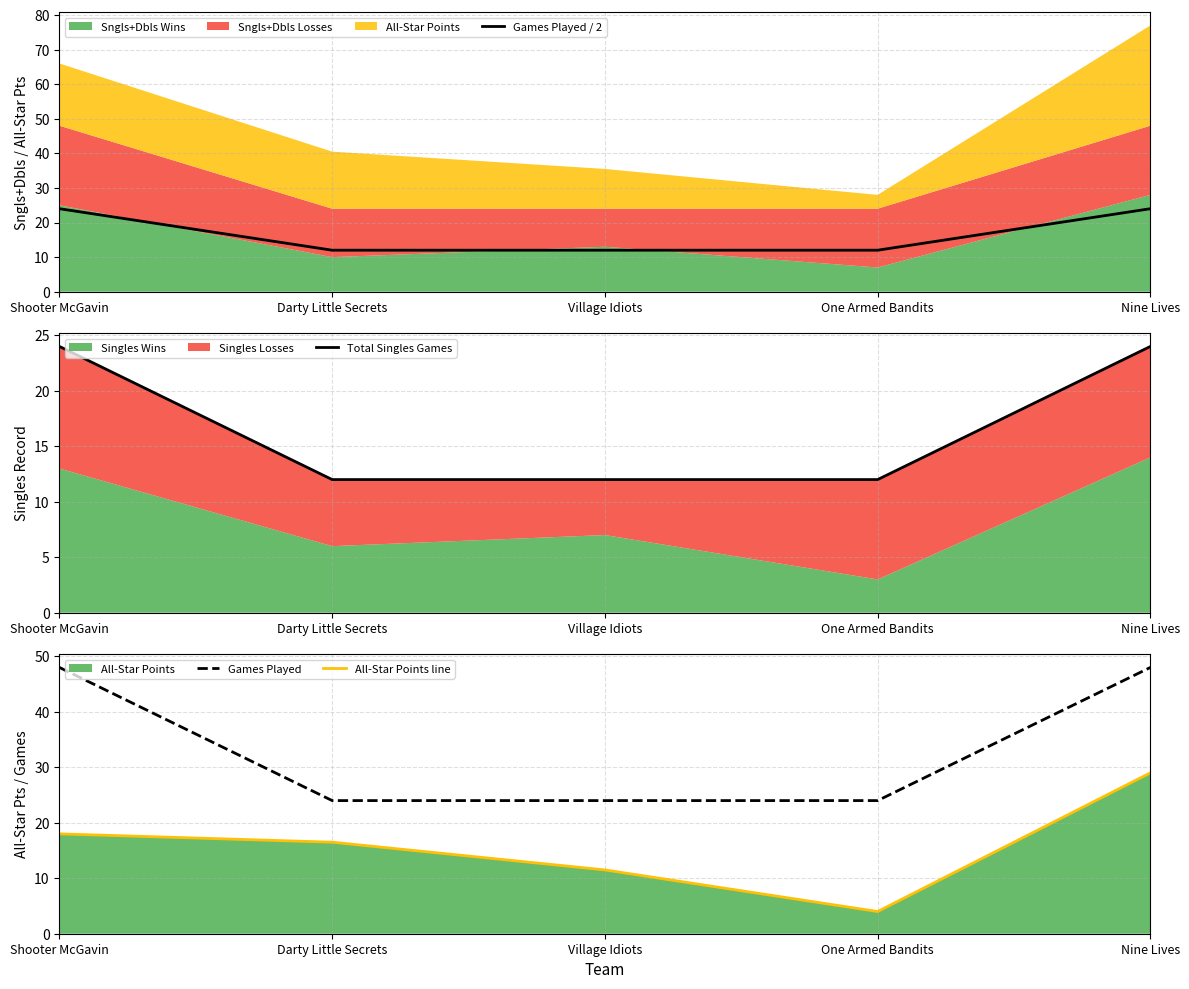

At which label is Games Played / 2 closest to 18?

Shooter McGavin